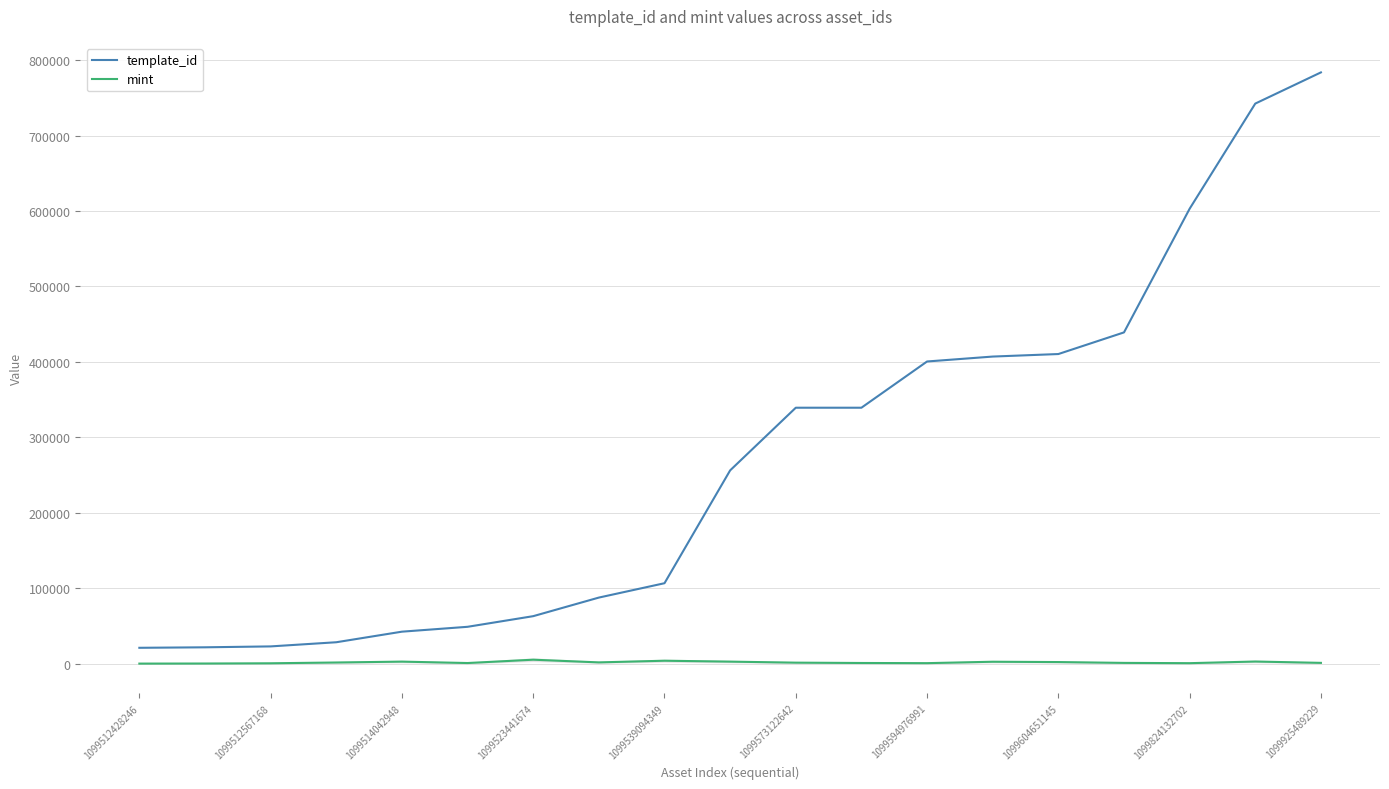

What is the difference between the maximum and minimum values in the template_id series?

762604